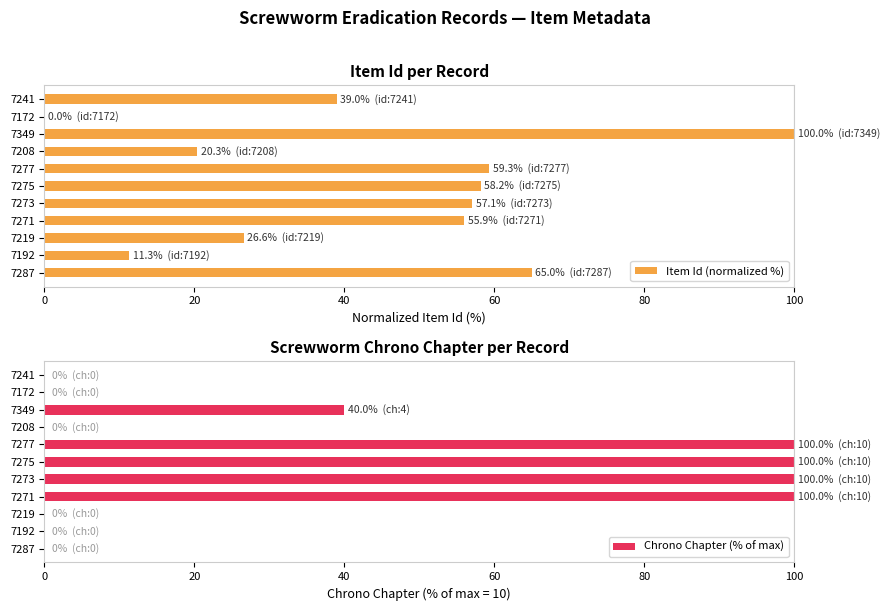

True or false: Item Id (normalized %) has a value of 90.8 at 7277.

False